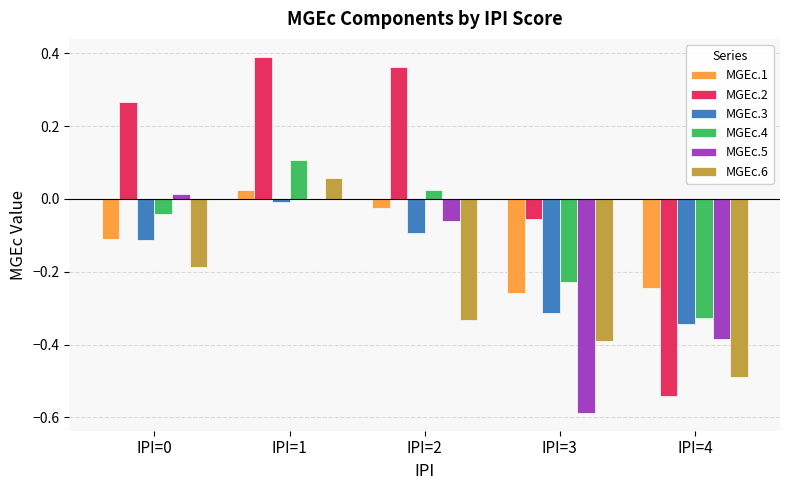

Which label corresponds to the largest value in the chart?

IPI=1